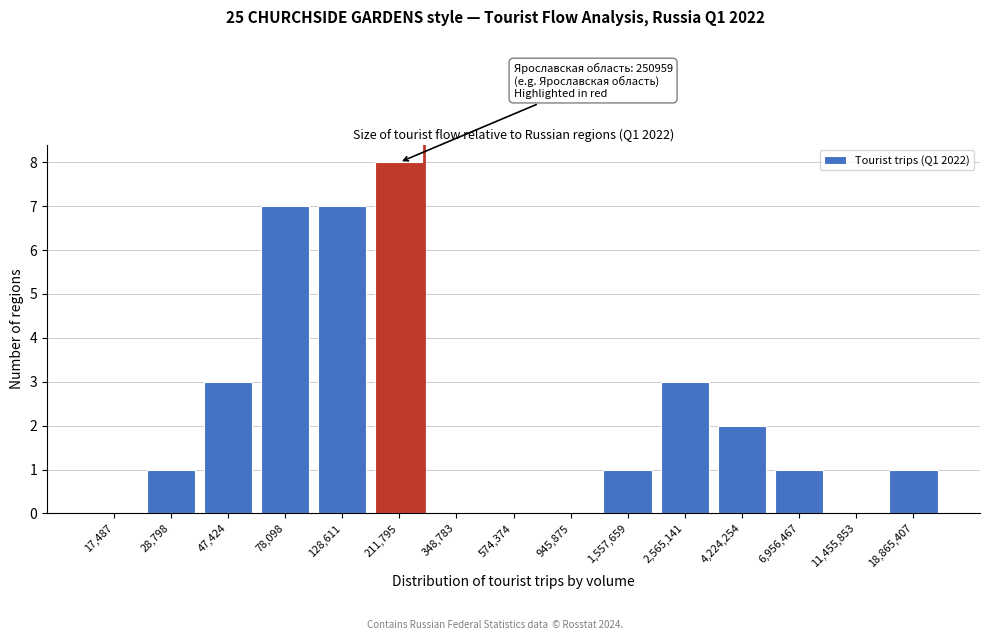

Reading right to left, extract all data points from this chart.

18,865,407=1	11,455,853=0	6,956,467=1	4,224,254=2	2,565,141=3	1,557,659=1	945,875=0	574,374=0	348,783=0	211,795=8	128,611=7	78,098=7	47,424=3	28,798=1	17,487=0